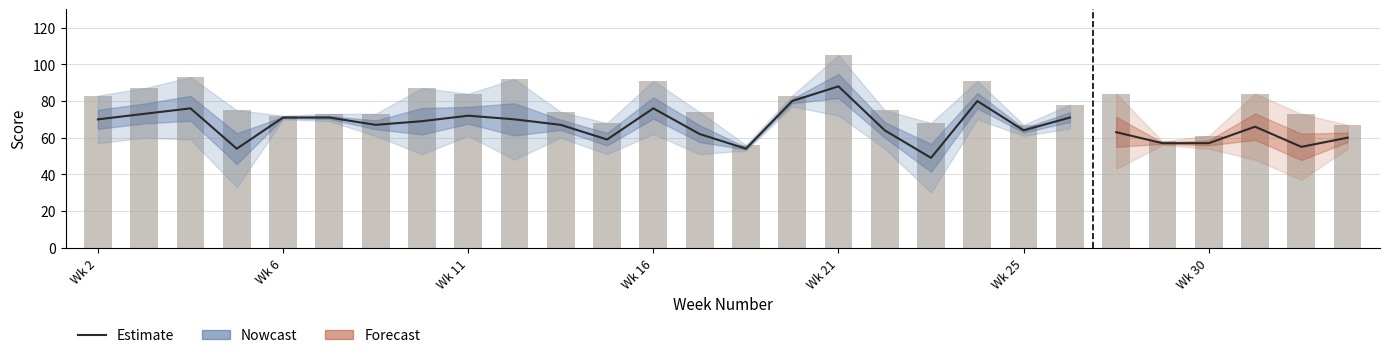

What is the ratio of the value at Wk 21 to the value at 11?

1.2